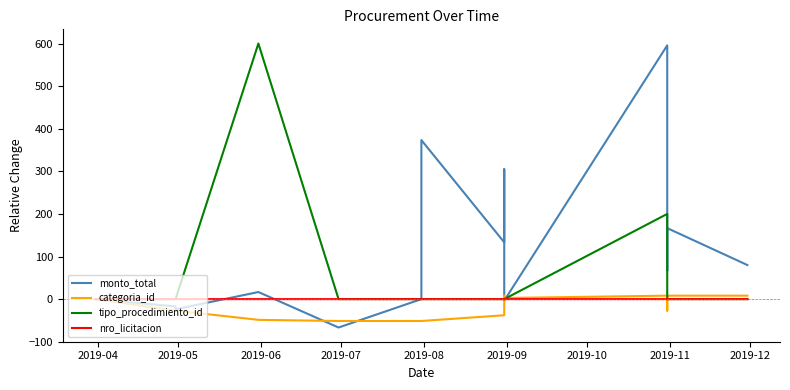

Reading right to left, extract all data points from this chart.

monto_total: 80.0	166.7	66.7	133.0	595.7	-3.6	305.0	133.3	373.3	0.0	-66.7	16.7	-23.9	-17.2	0.0
categoria_id: 8.1	8.1	-27.0	5.4	8.1	2.7	8.1	-37.8	-51.4	-51.4	-51.4	-48.6	-27.0	-27.0	0.0
tipo_procedimiento_id: 0.0	0.0	0.0	0.0	200.0	0.0	0.0	0.0	0.0	0.0	0.0	600.0	0.0	0.0	0.0
nro_licitacion: 0.0	0.0	0.0	0.0	0.0	0.0	0.0	-0.0	-0.0	-0.0	-0.0	-0.0	-0.0	-0.0	0.0